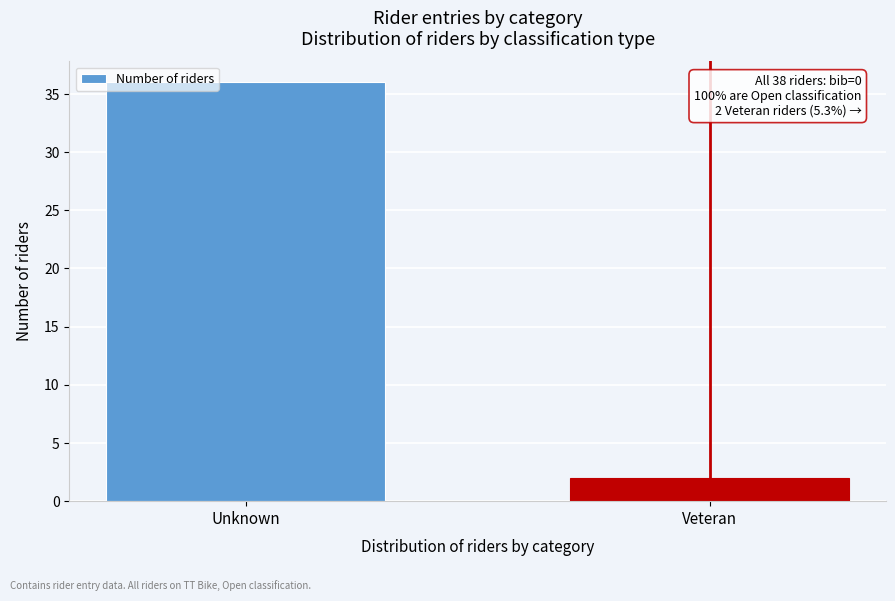

Reading right to left, list all the values displayed in this chart.

2	36